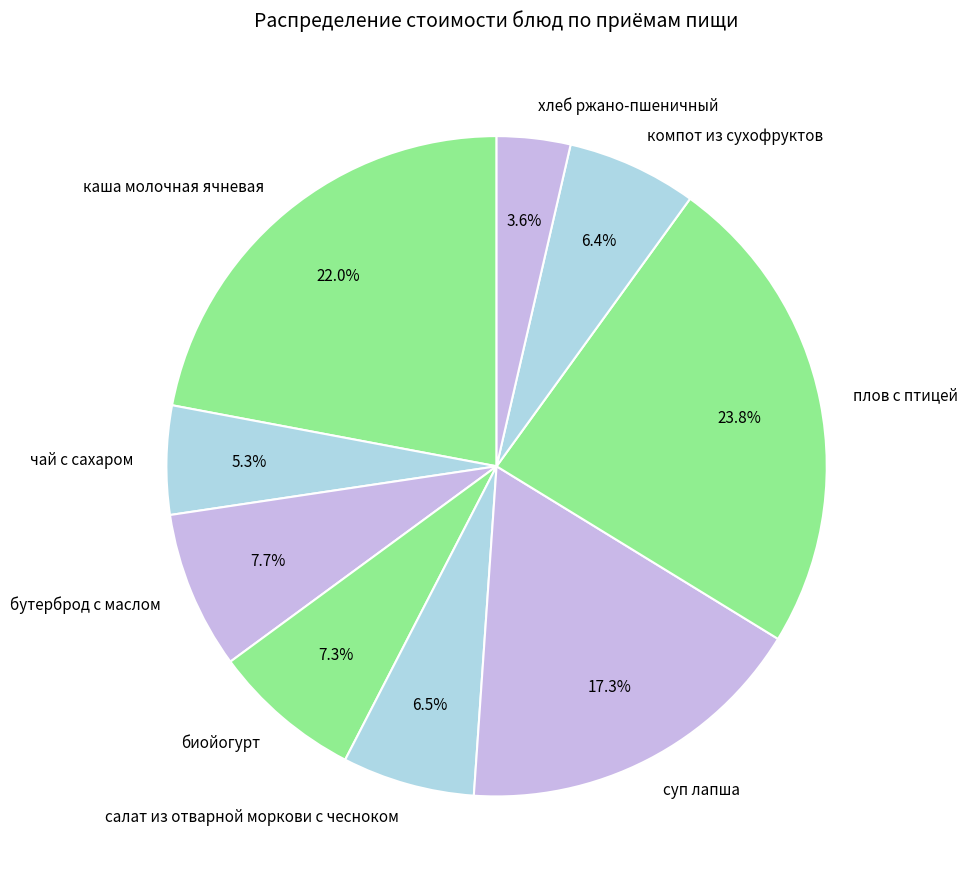

Combined, what portion of the pie is биойогурт and компот из сухофруктов?

13.7%